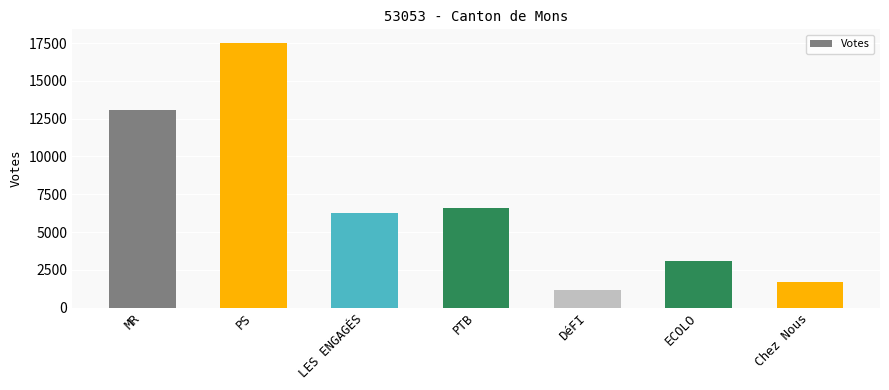

At which label does the data first exceed 6251?

MR